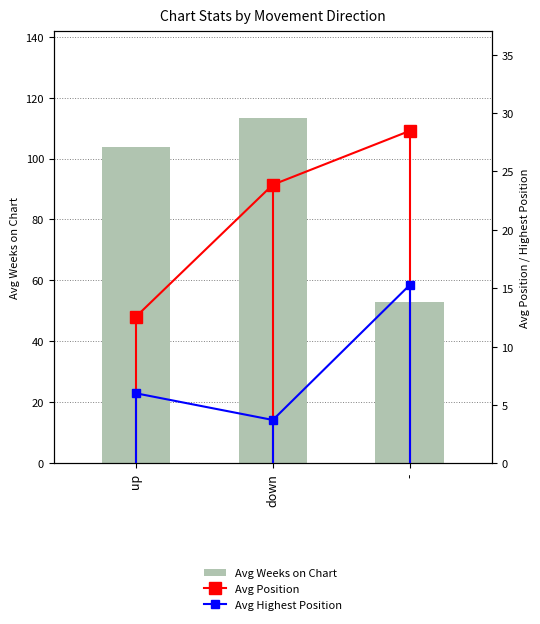

At which label does Avg Weeks on Chart first exceed 103?

up